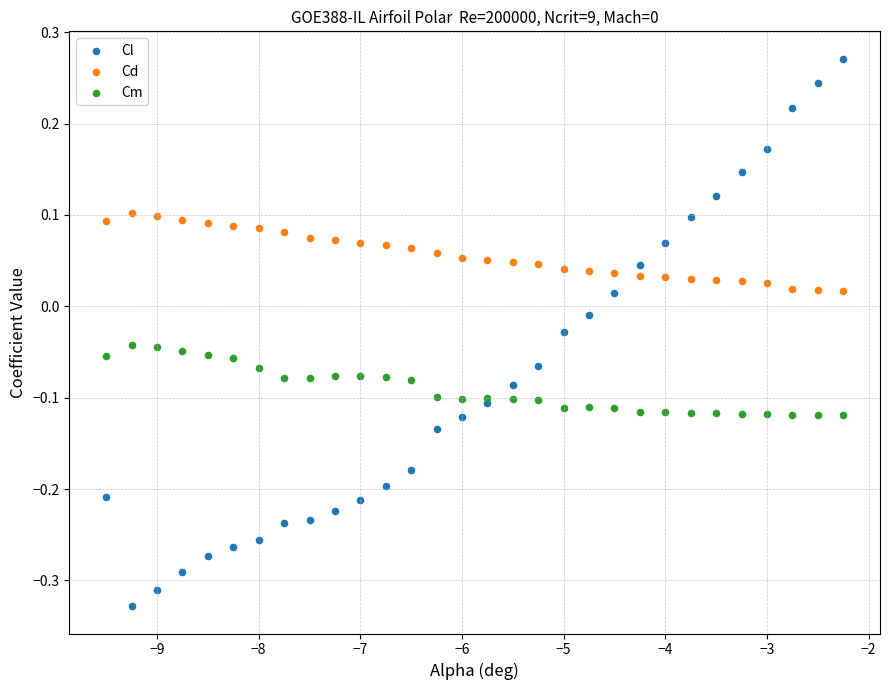

Which series reaches the maximum Y coordinate?

Cl